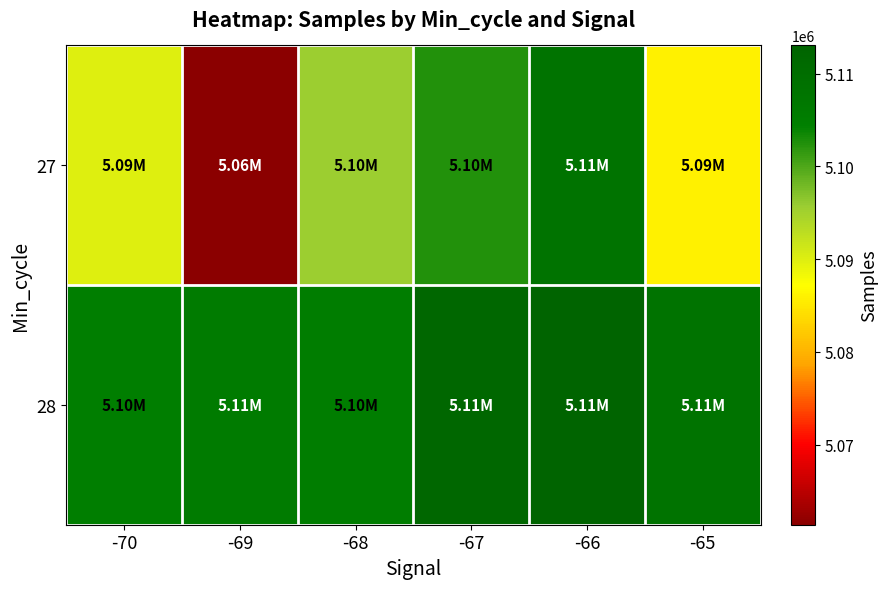

Which series changed the most between -66 and -65?

27